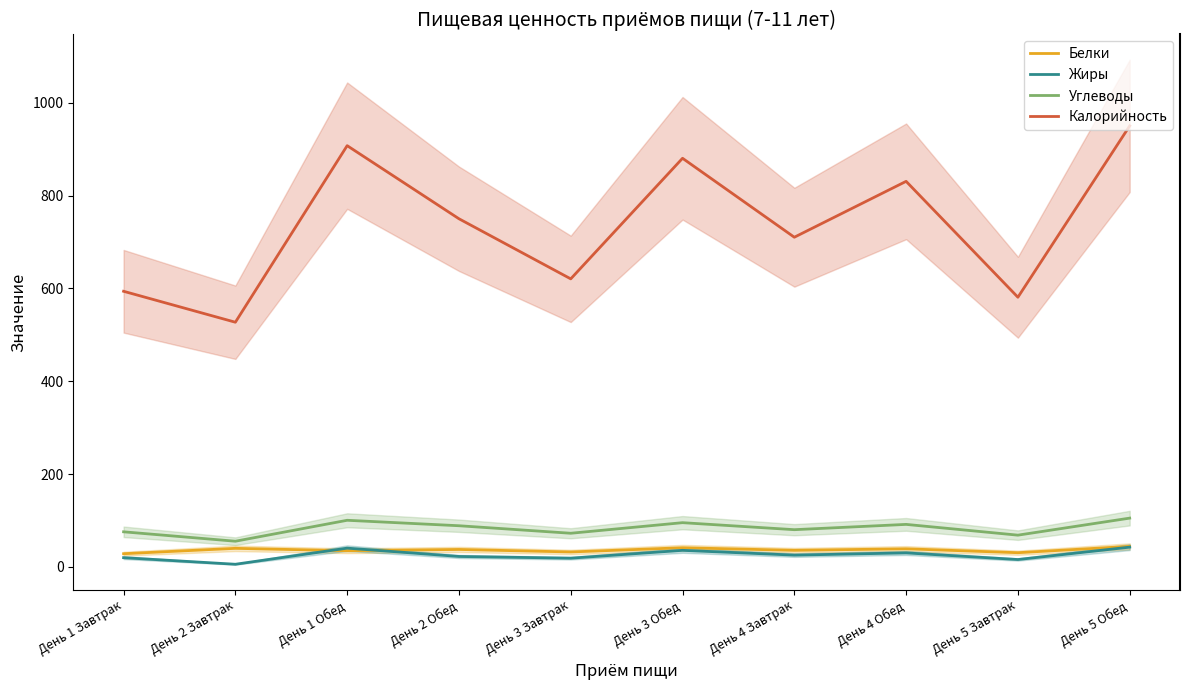

Does the chart have visible grid lines?

No